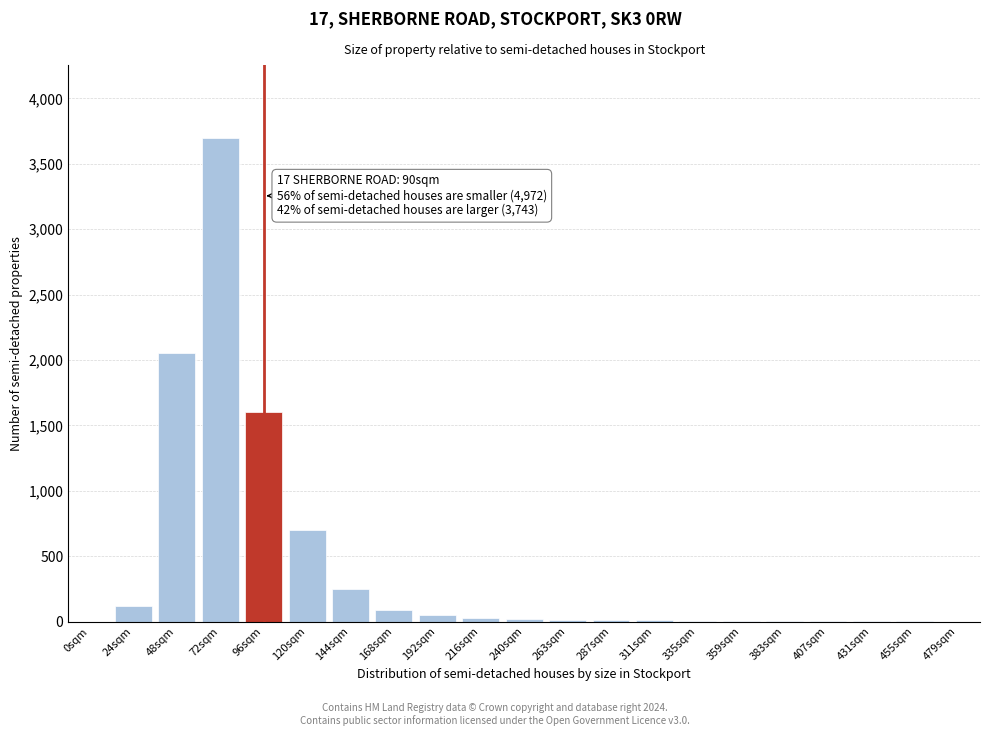

What is the sum of all values?

8664